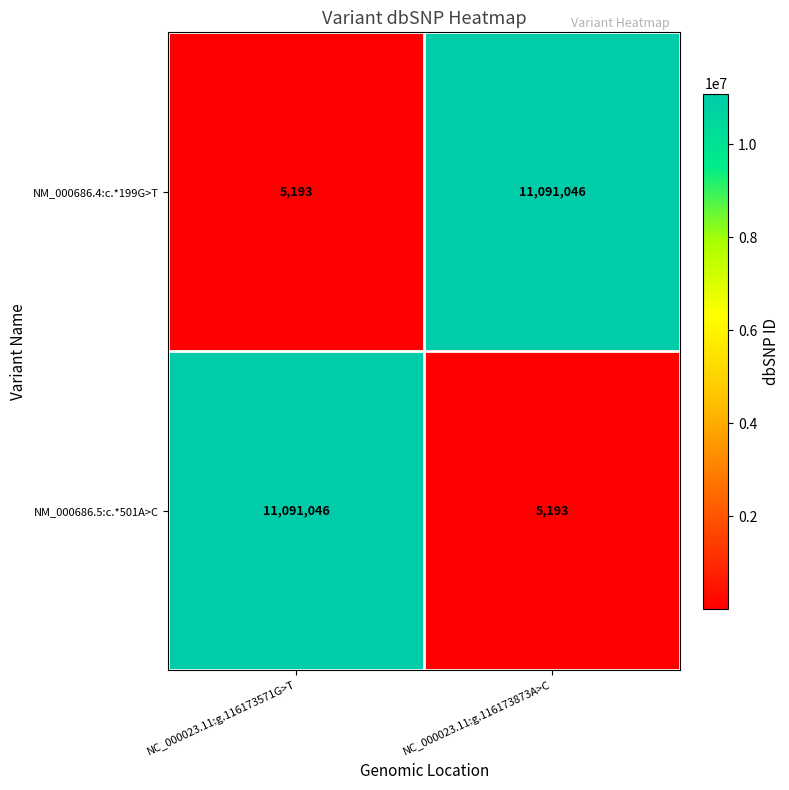

At how many categories does at least one series exceed 394944?

2